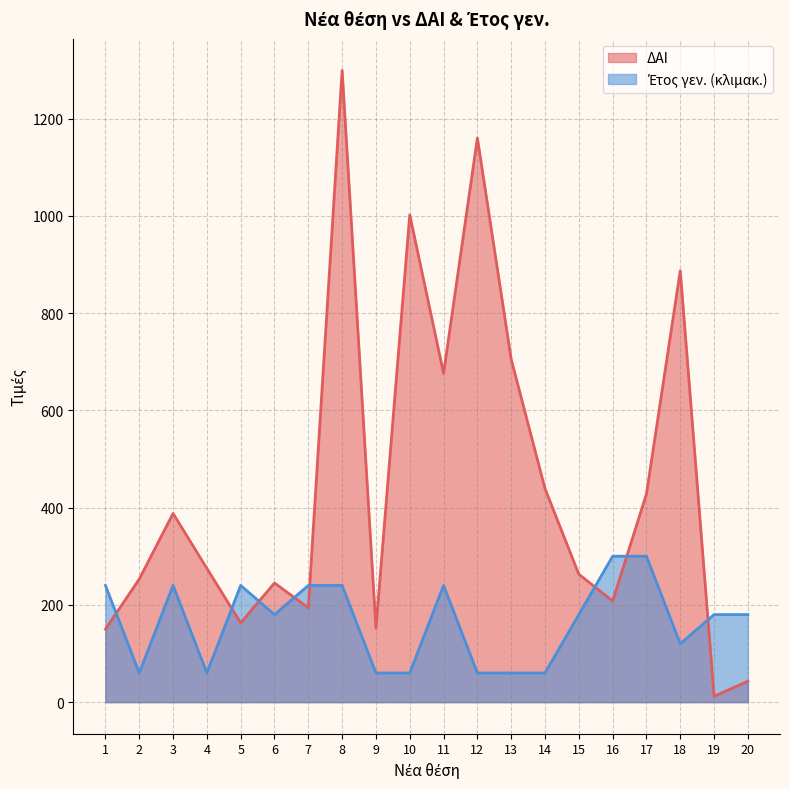

What is the value of the Έτος γεν. point at the 19th from the left?

180